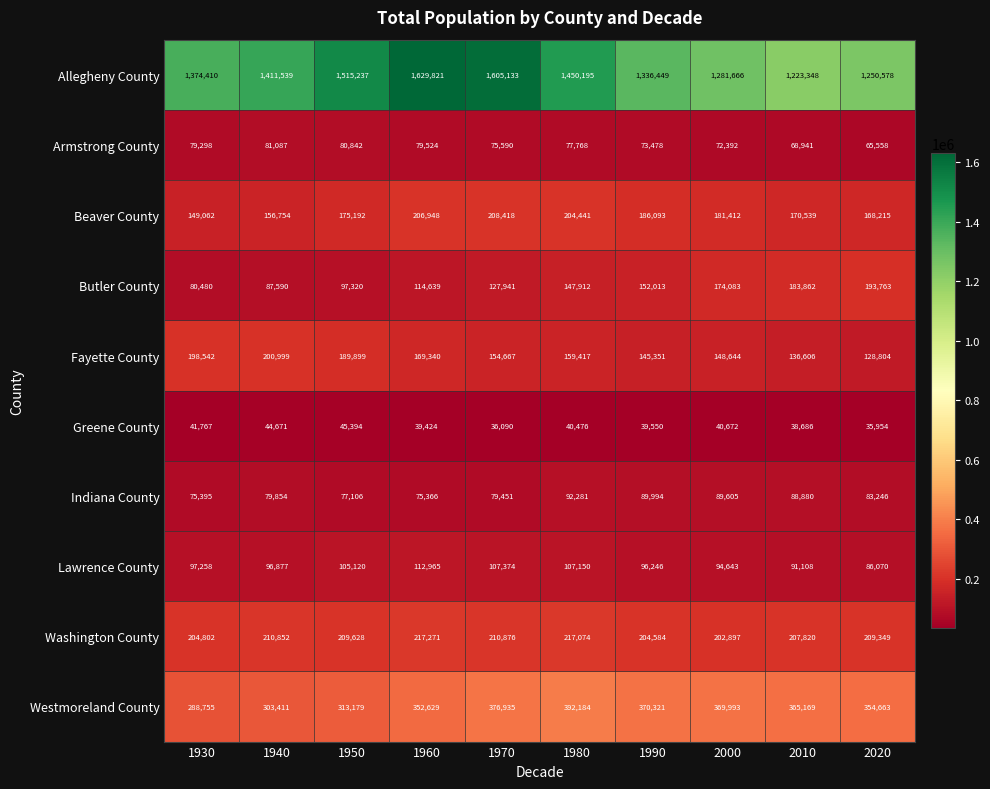

Between 1930 and 2010, which series saw the biggest shift?

Allegheny County